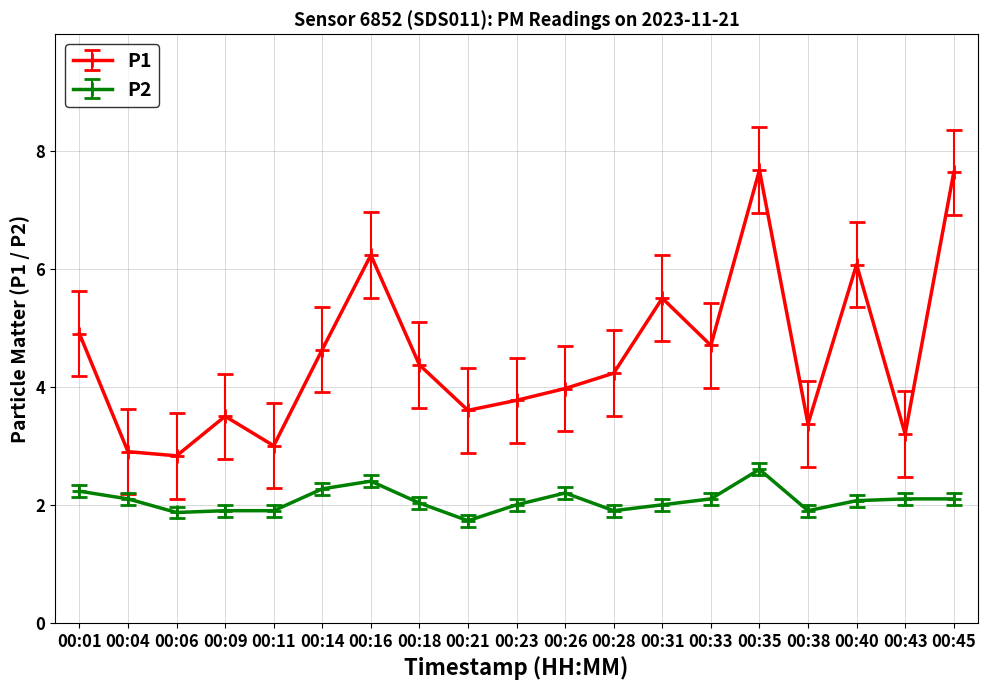

At which label is P1 closest to 5?

00:01